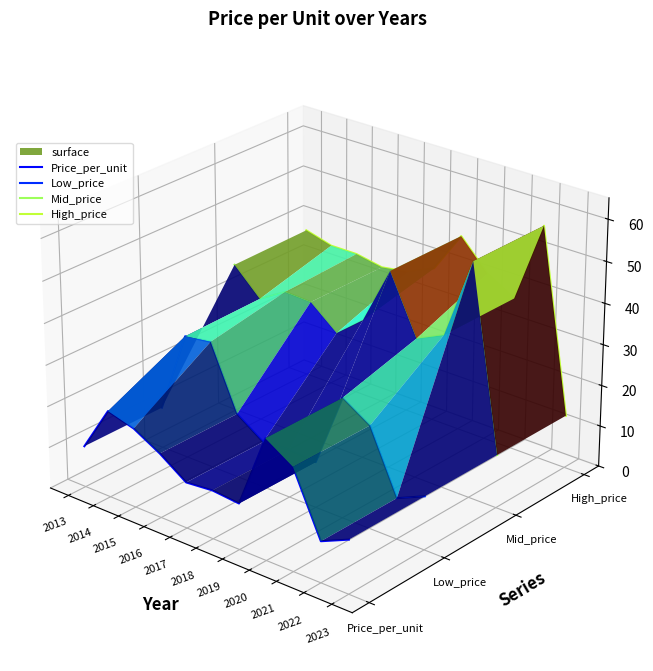

In Low_price, how many points are higher than both neighbors (excluding endpoints)?

2